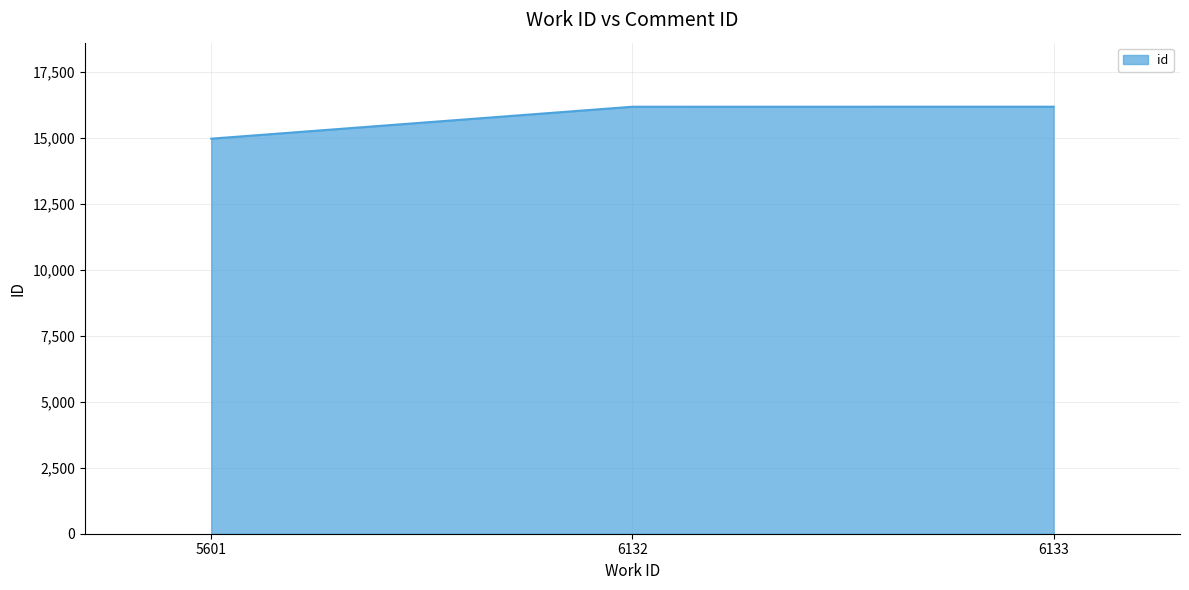

What is the greatest value displayed?

16183